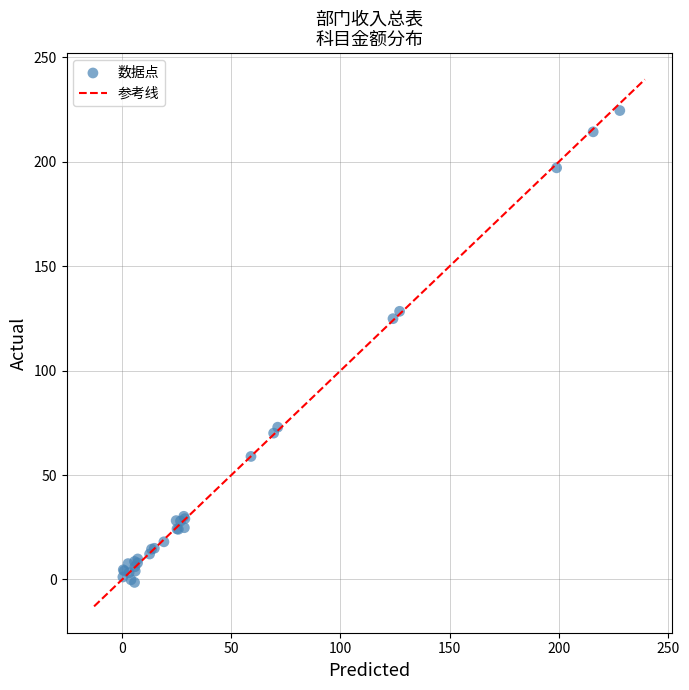

What Y value in the scatter plot is closest to 111?

124.9